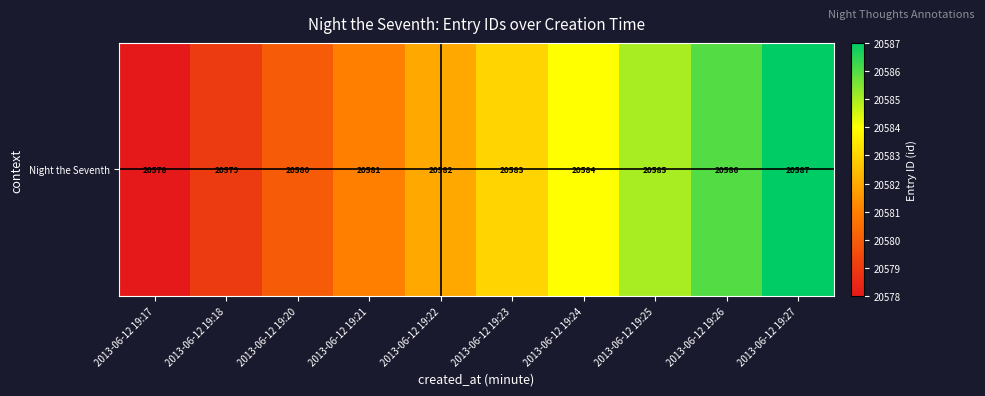

What is the difference between the values at 2013-06-12 19:22 and 2013-06-12 19:18?

3